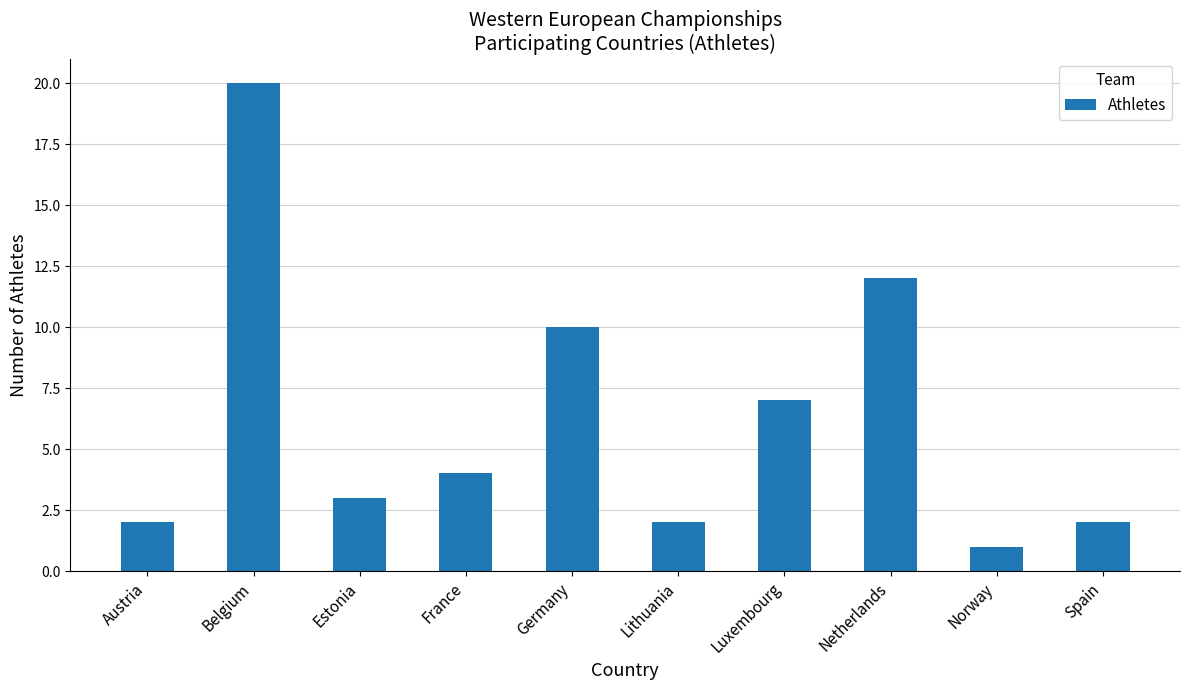

How many data points are less than 4?

5